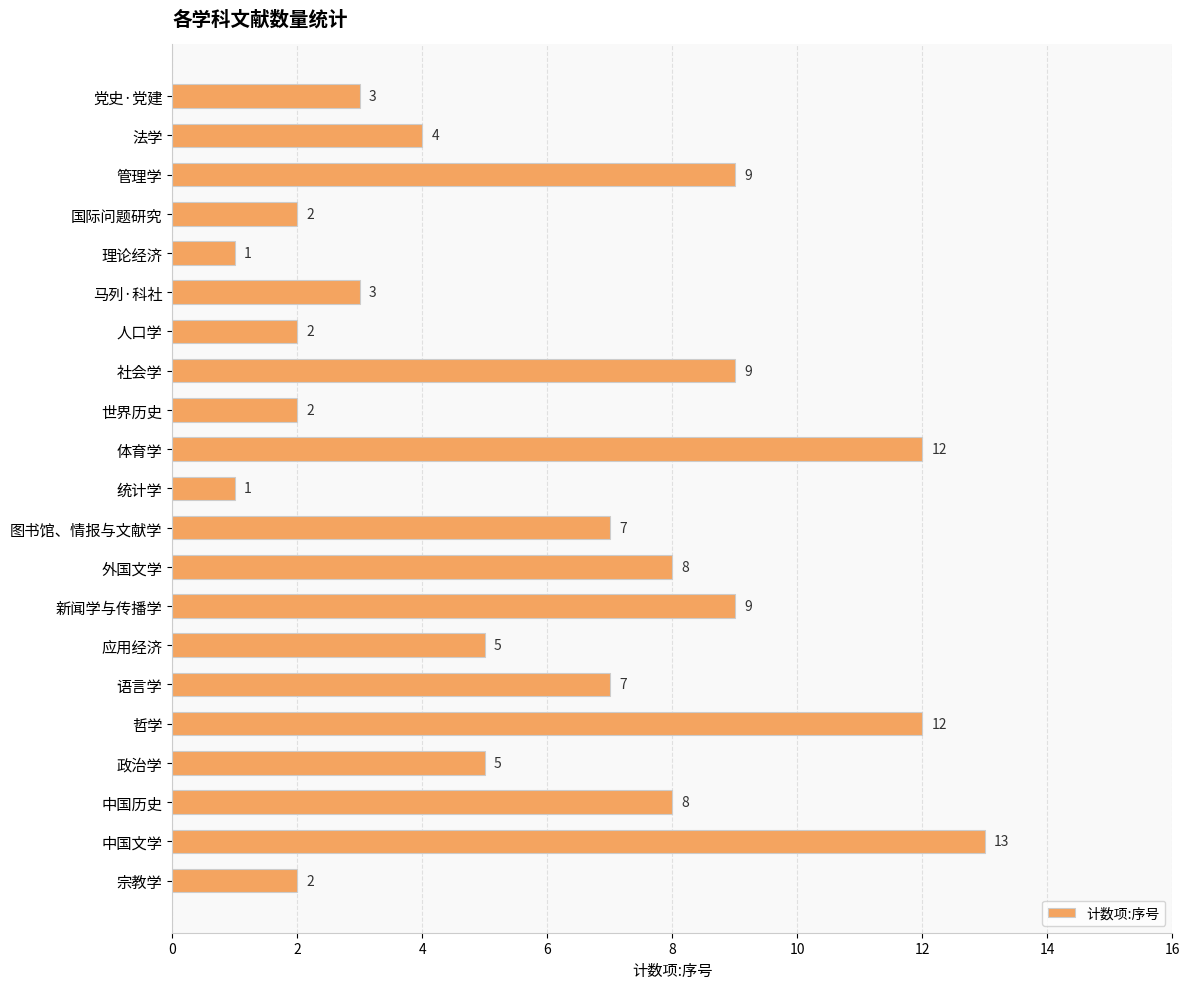

What is the difference between the second highest and second lowest values?

11